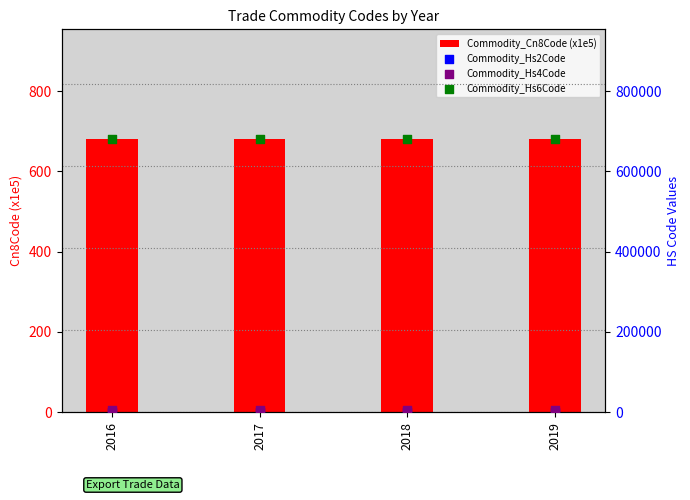

Which series has the largest total across all categories?

Commodity_Hs6Code